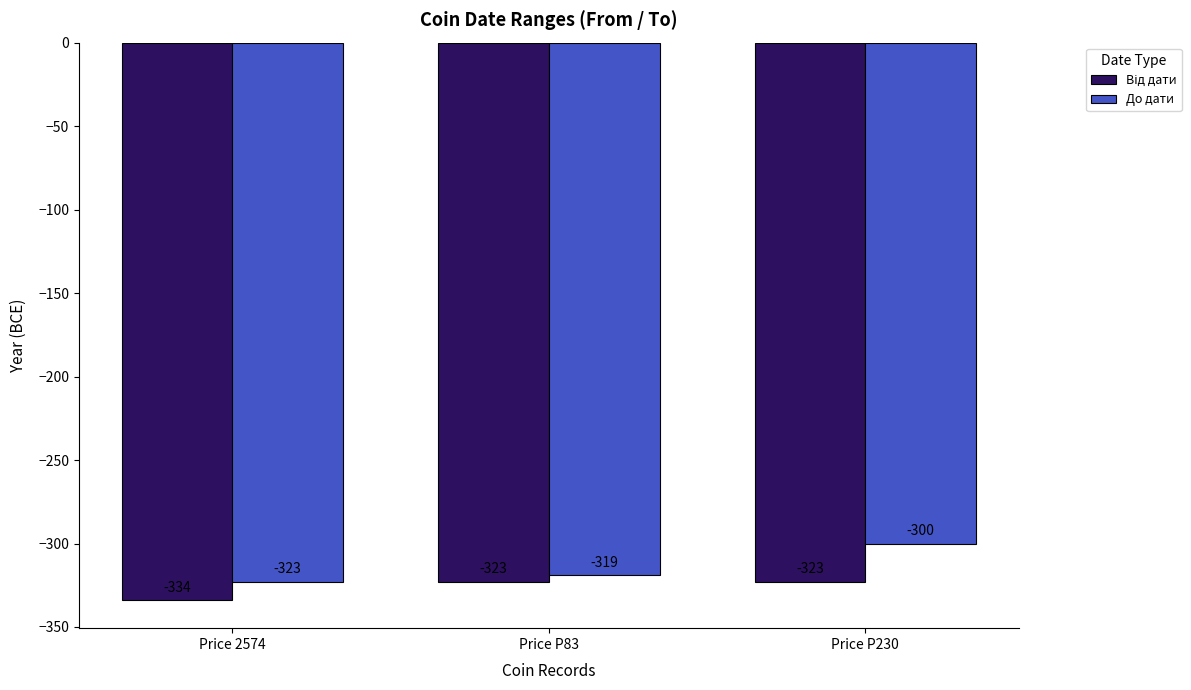

At which label is До дати closest to -311?

Price P83